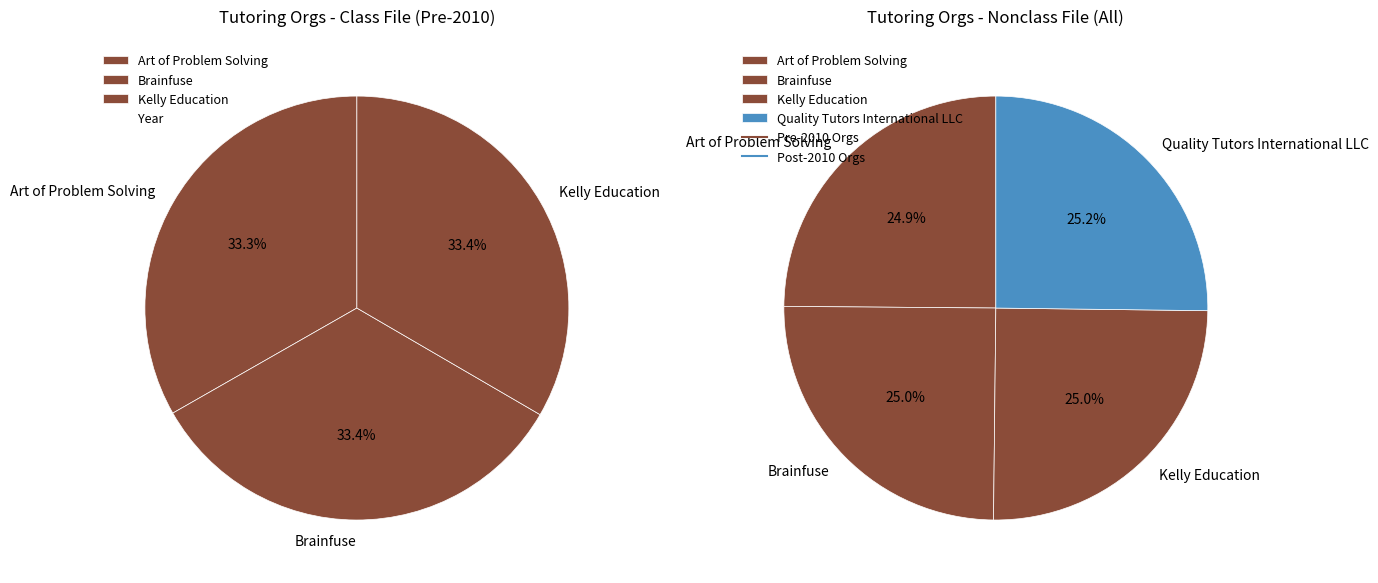

Is there a majority slice in this chart?

No